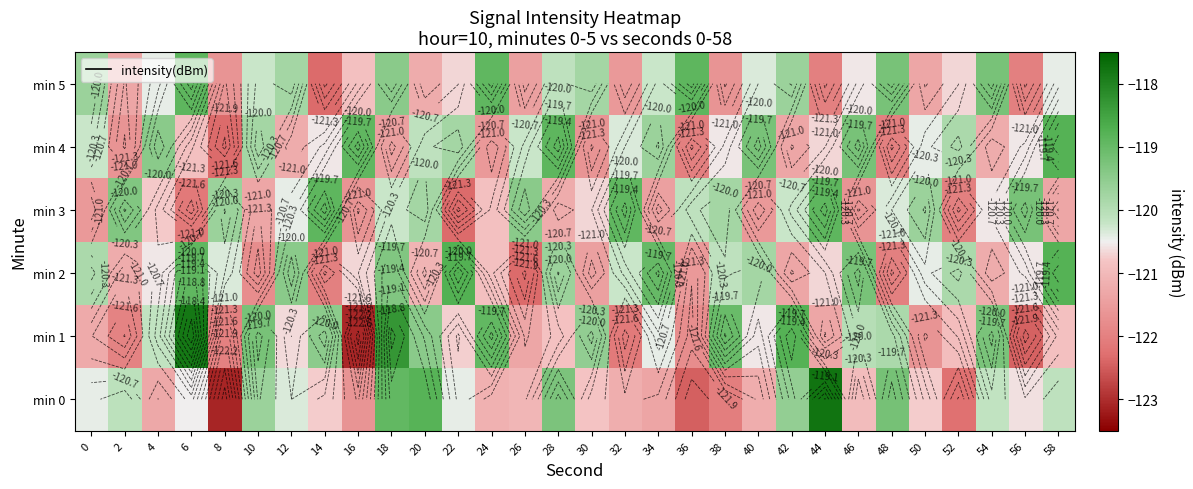

What is the spread (max minus min) of values at 22?

3.6